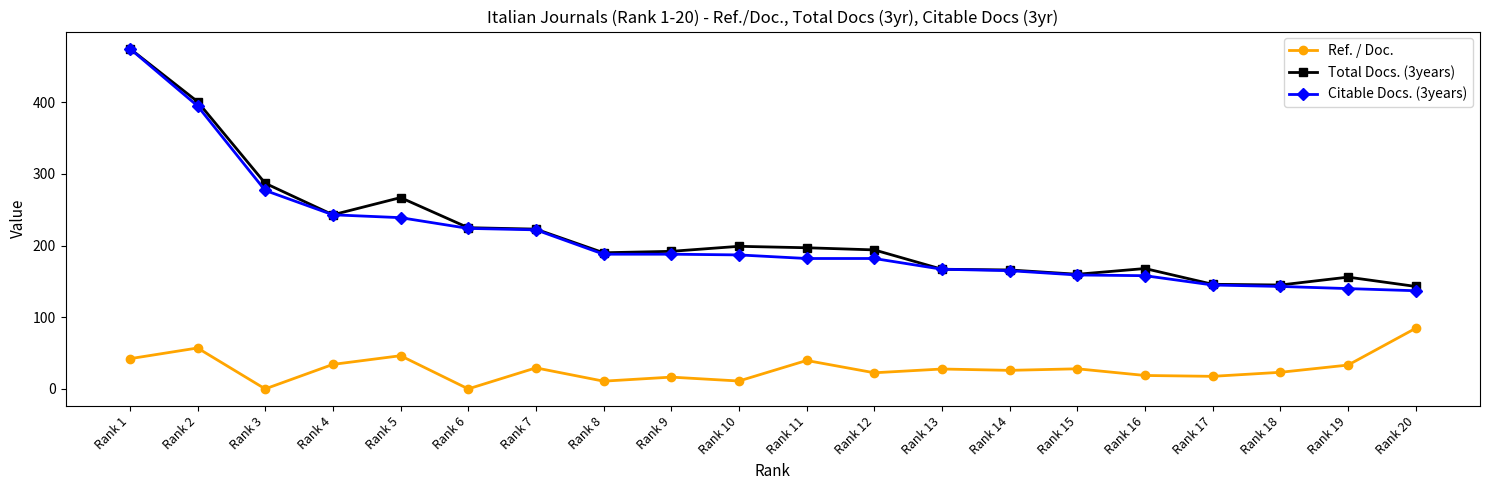

At which category is the sum across all series the highest?

Rank 1